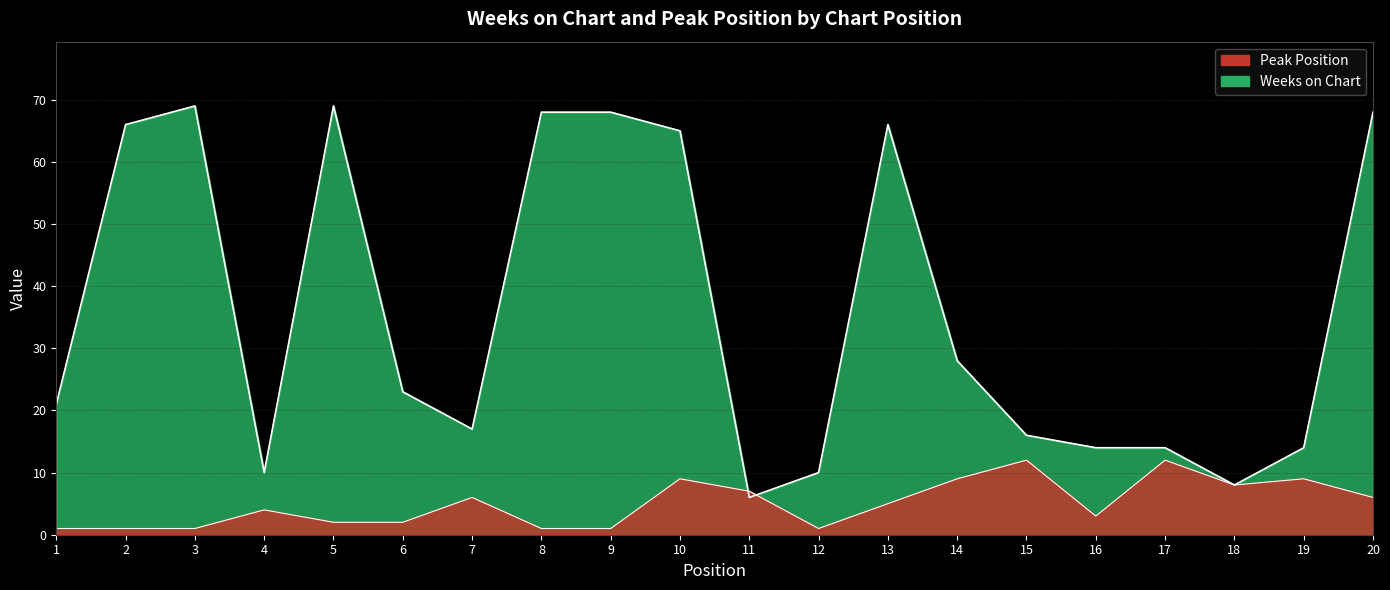

Is it true that Peak Position equals 6 at 7?

True